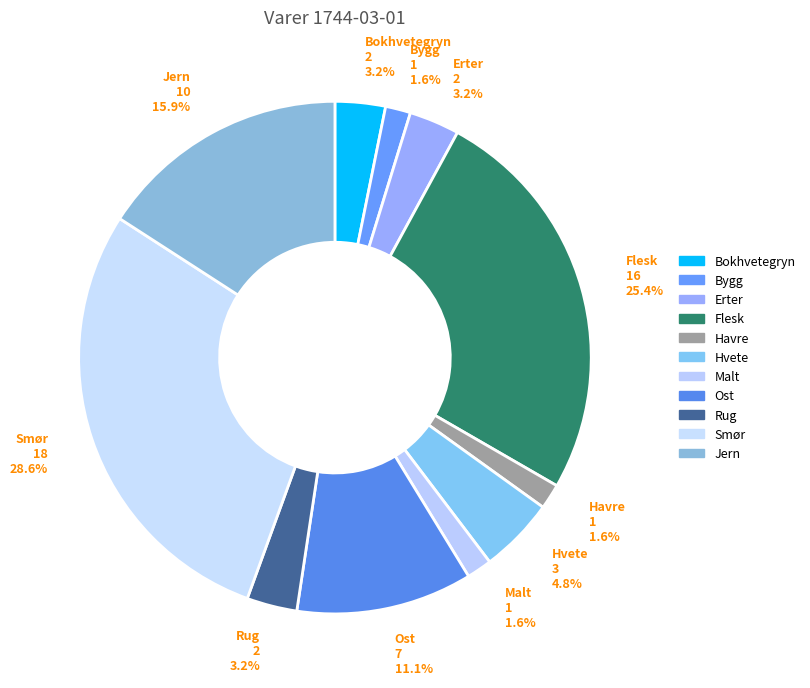

Count the number of slices in the pie.

11